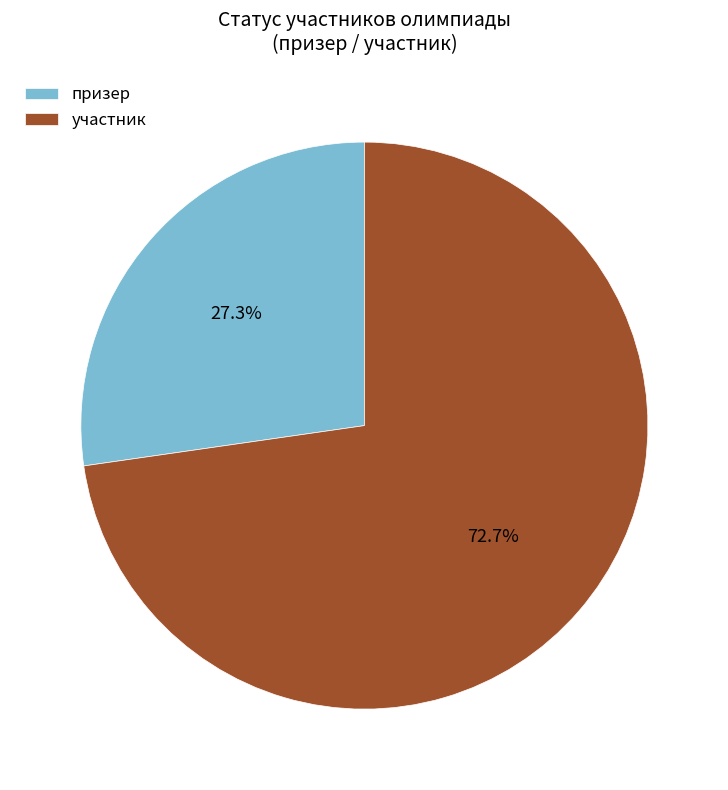

Which category accounts for the majority?

участник